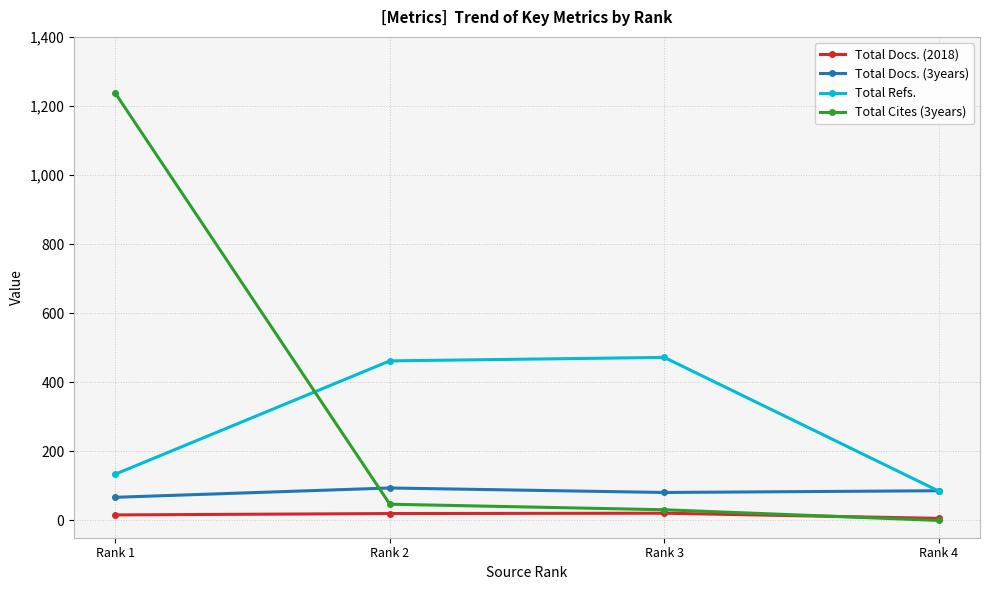

Which series changed the most between Rank 1 and Rank 2?

Total Cites (3years)